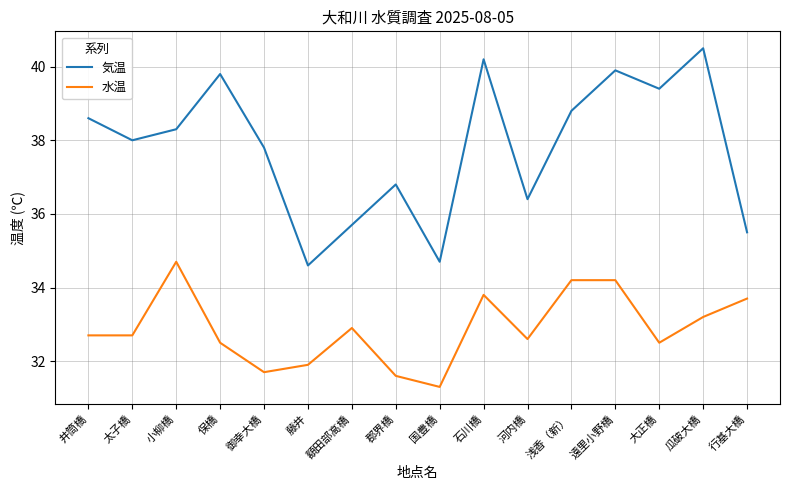

Which series has the widest spread of values?

気温